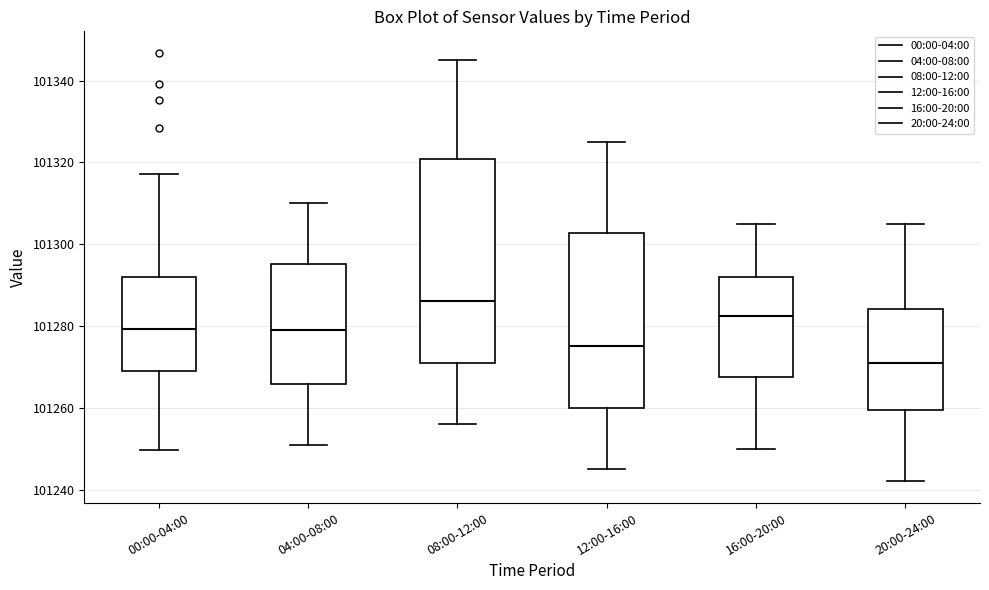

Which box is the tallest, from its lower edge to its upper edge?

08:00-12:00